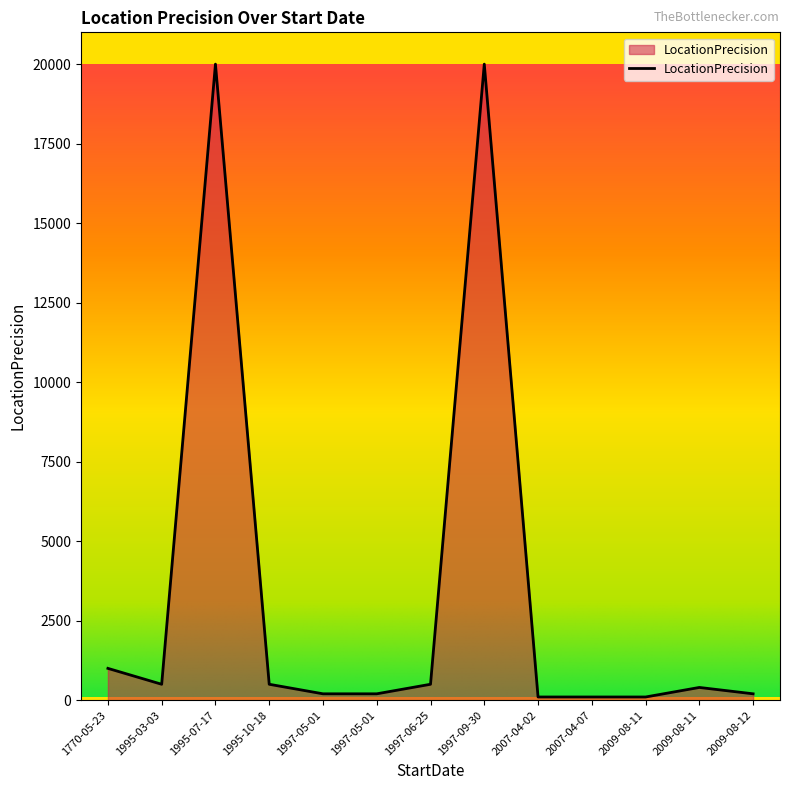

Where does the data first go above 400?

1770-05-23